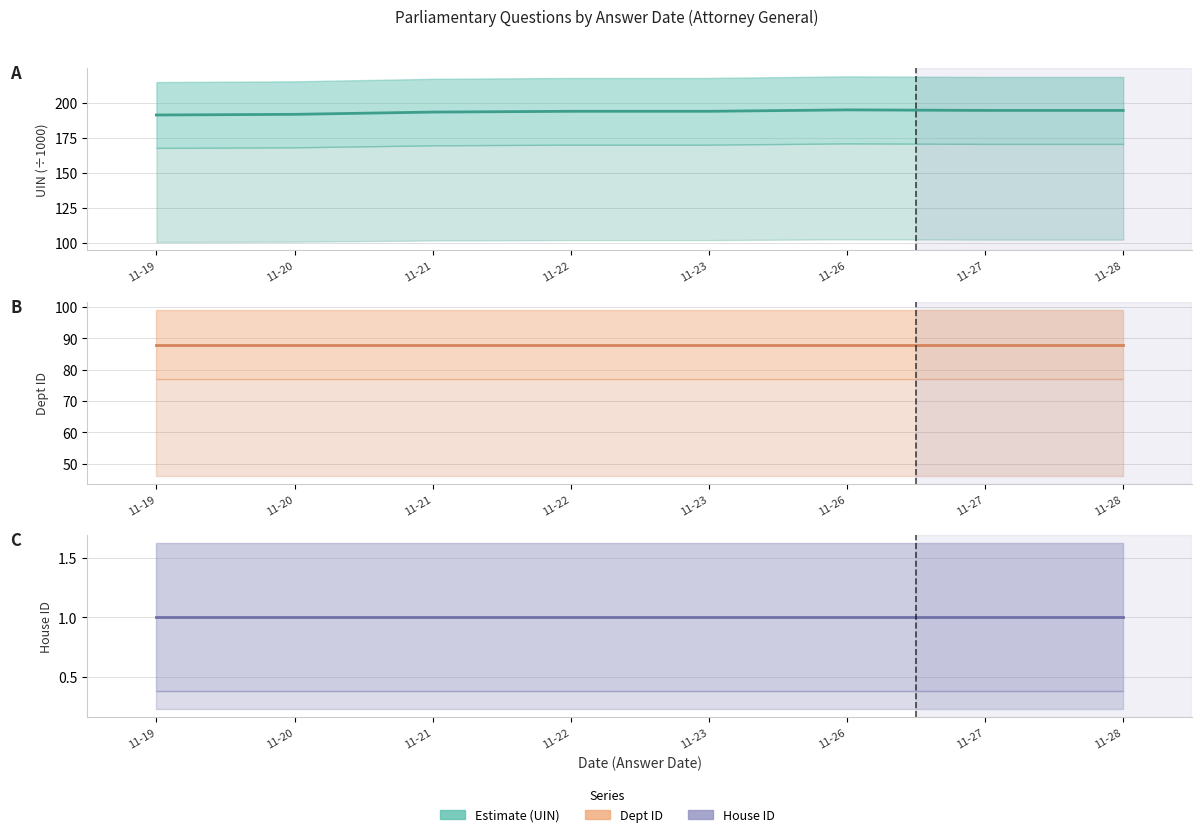

What is the spread (max minus min) of values at 11-26?

194.1